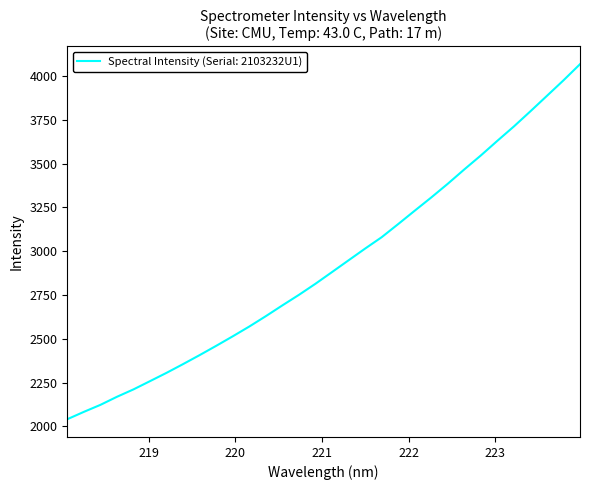

Is this an area chart (filled region under the line)?

No